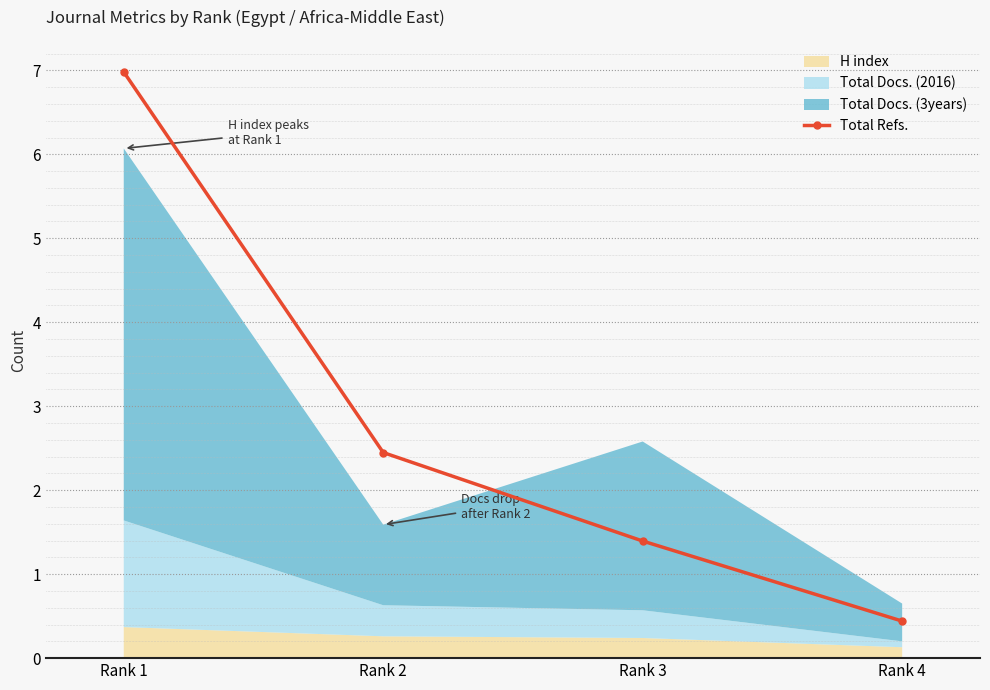

True or false: the data shows 1.4 at Rank 3.

True